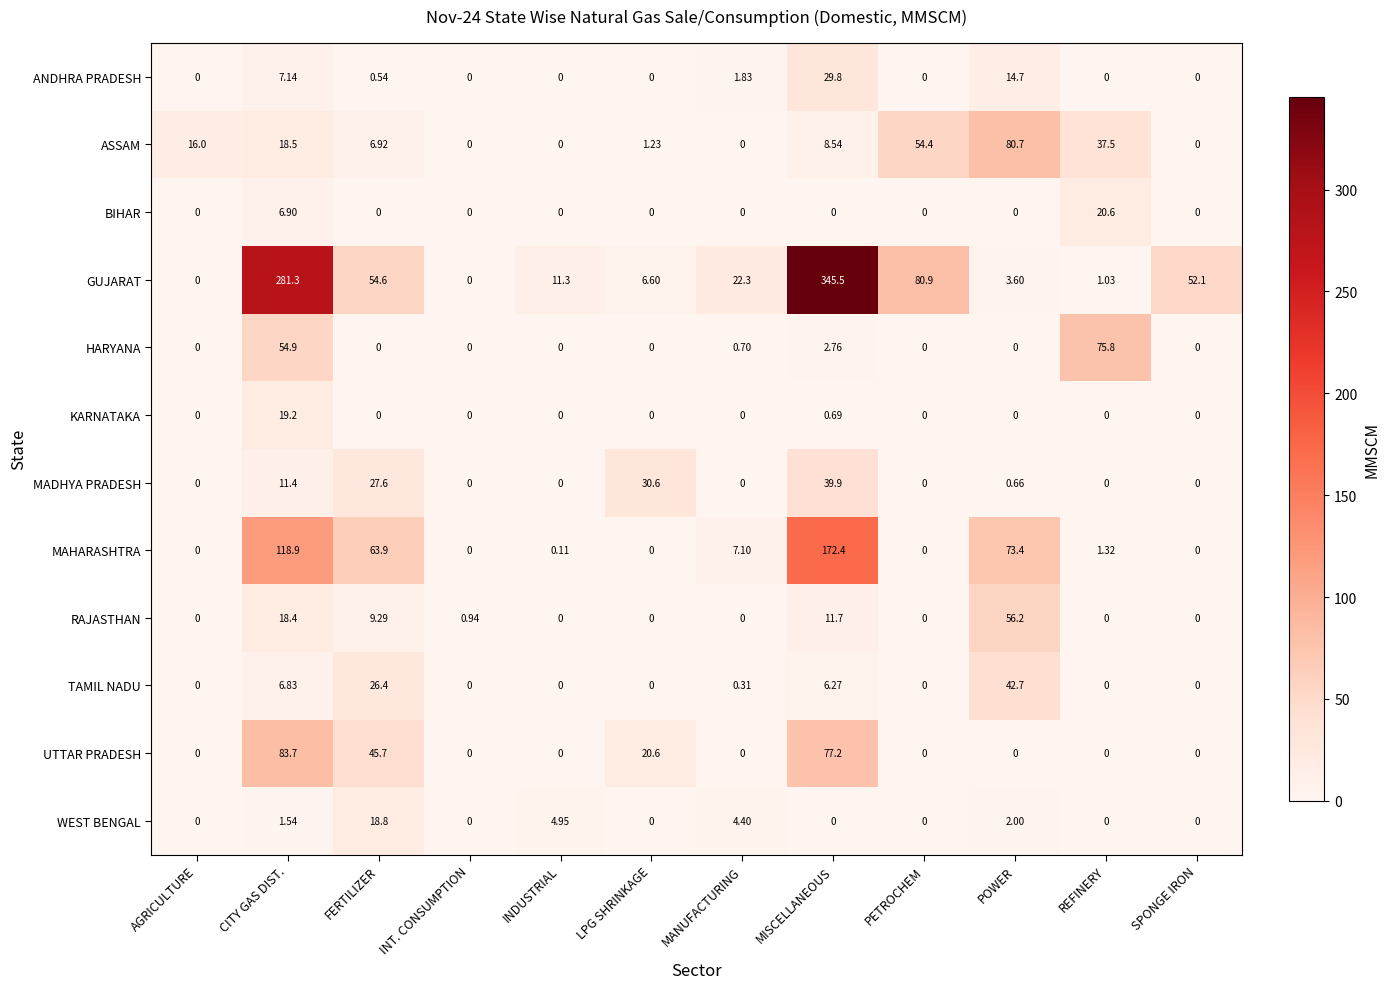

Which label corresponds to the largest value in the chart?

MISCELLANEOUS